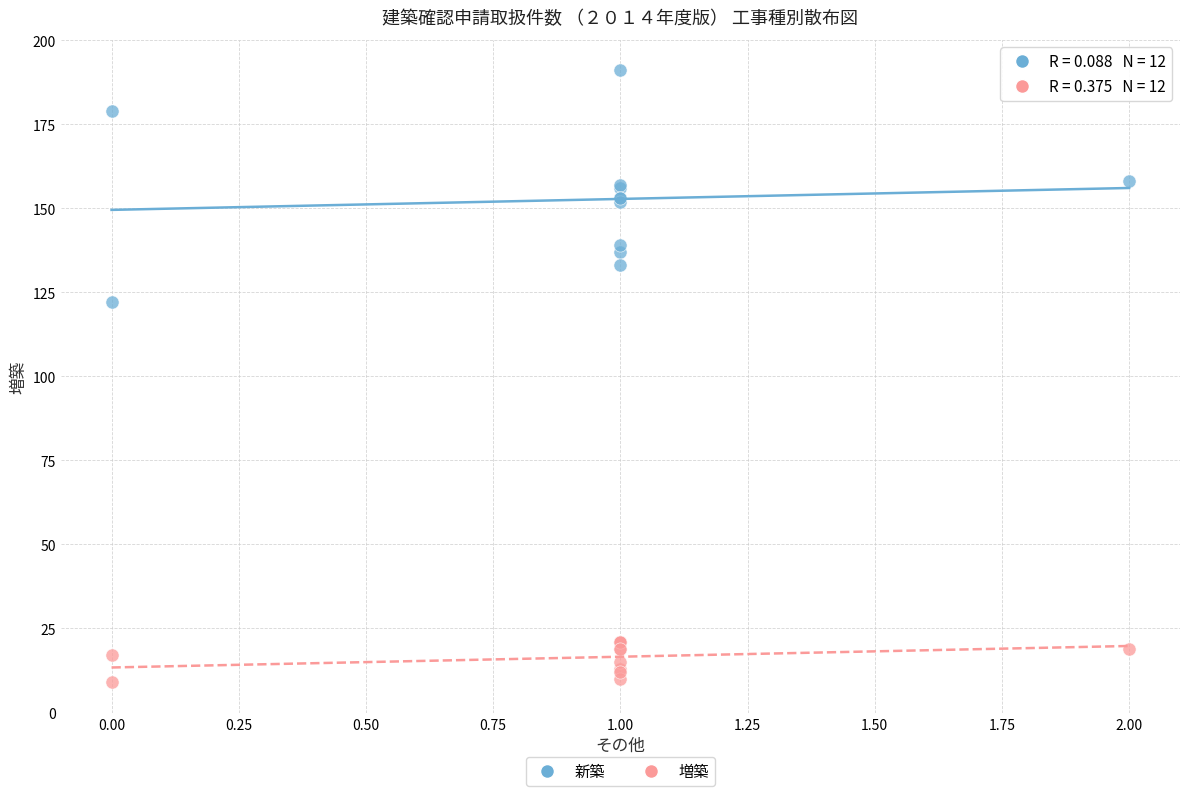

What are all the series names shown in the legend?

新築, 増築